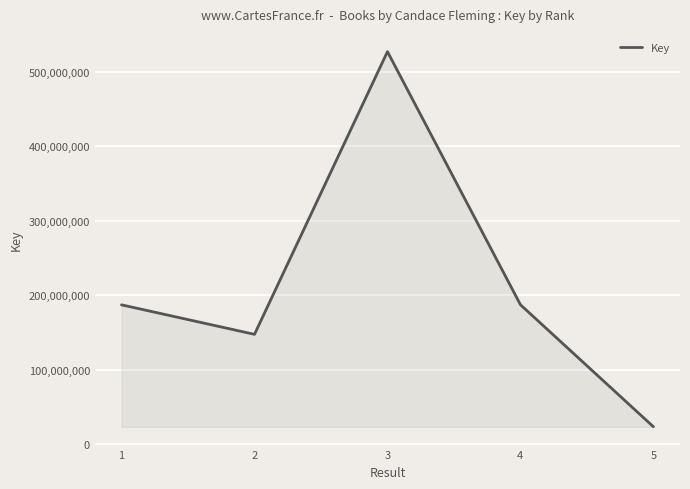

What is the difference between the values at 3 and 1?

340045149